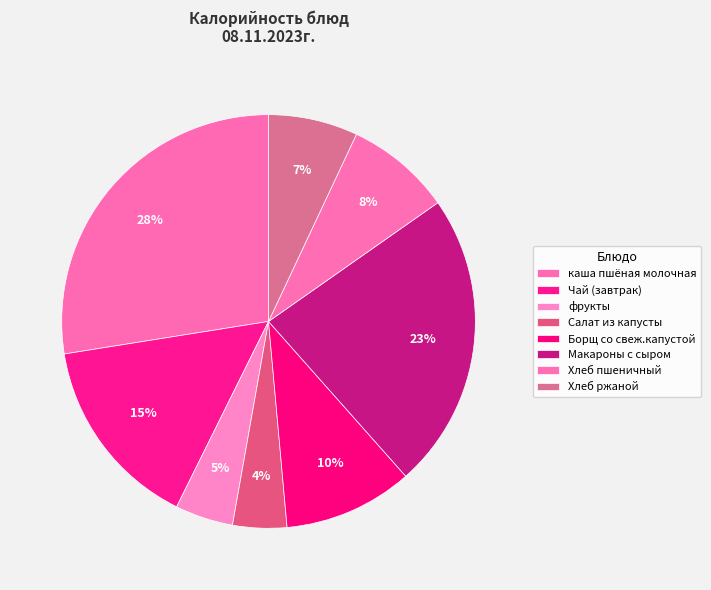

What is the ratio of the value at Хлеб пшеничный to the value at Салат из капусты?

2.0